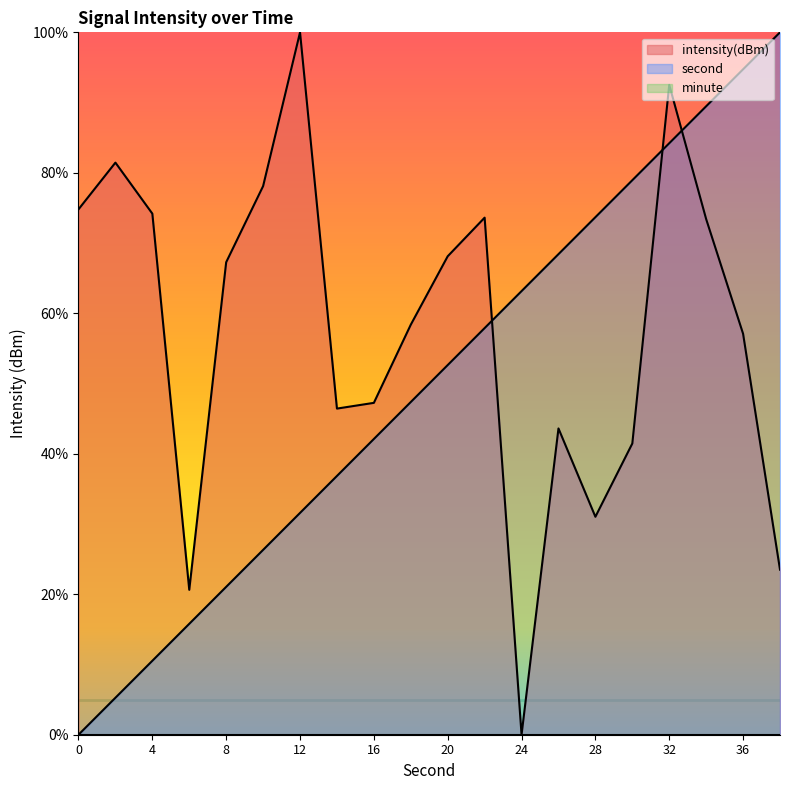

The value of intensity at 20 is 35.4. True or false?

False